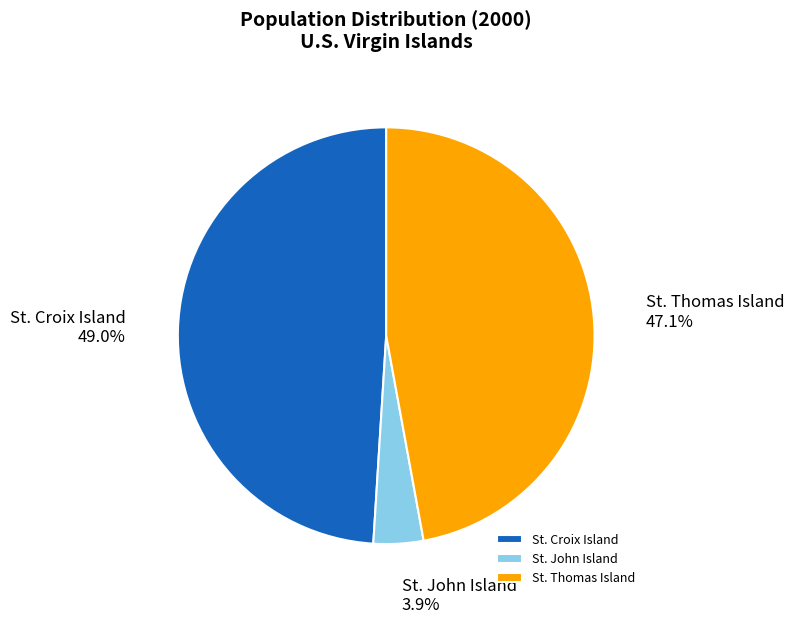

Which category has the biggest portion of the pie?

St. Croix Island